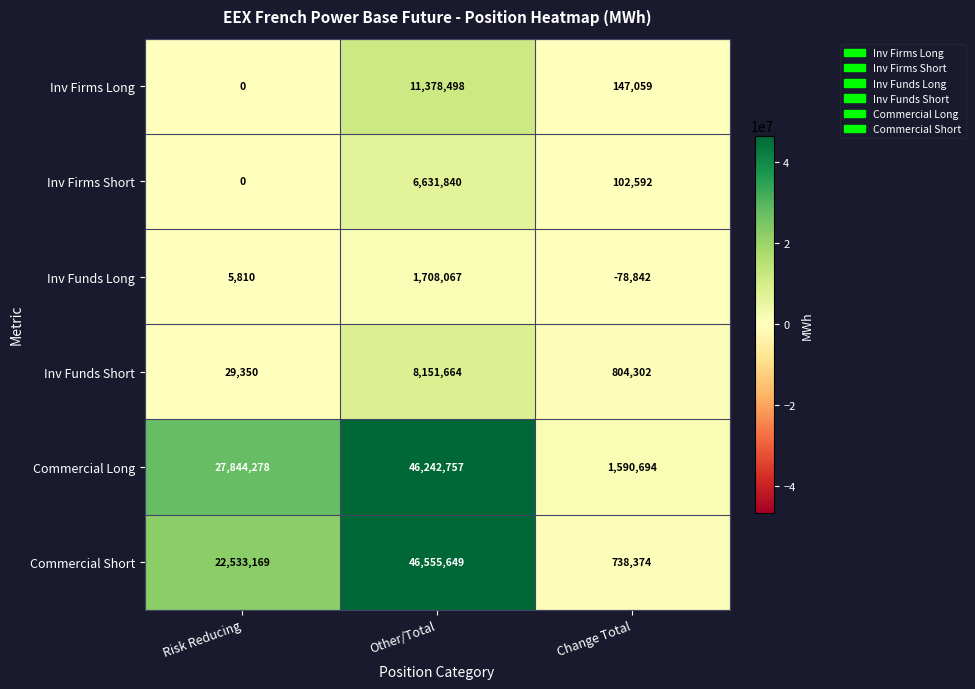

Rank the series by their maximum value, from lowest to highest.

Inv Funds Long, Inv Firms Short, Inv Funds Short, Inv Firms Long, Commercial Long, Commercial Short